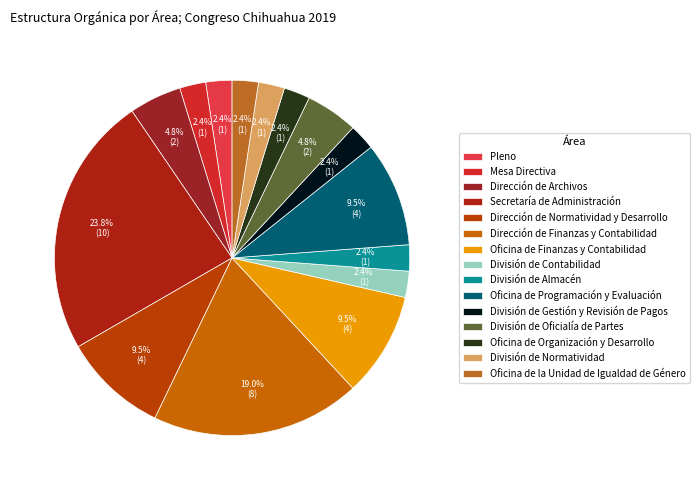

What is the largest slice in the pie chart?

Secretaría de Administración